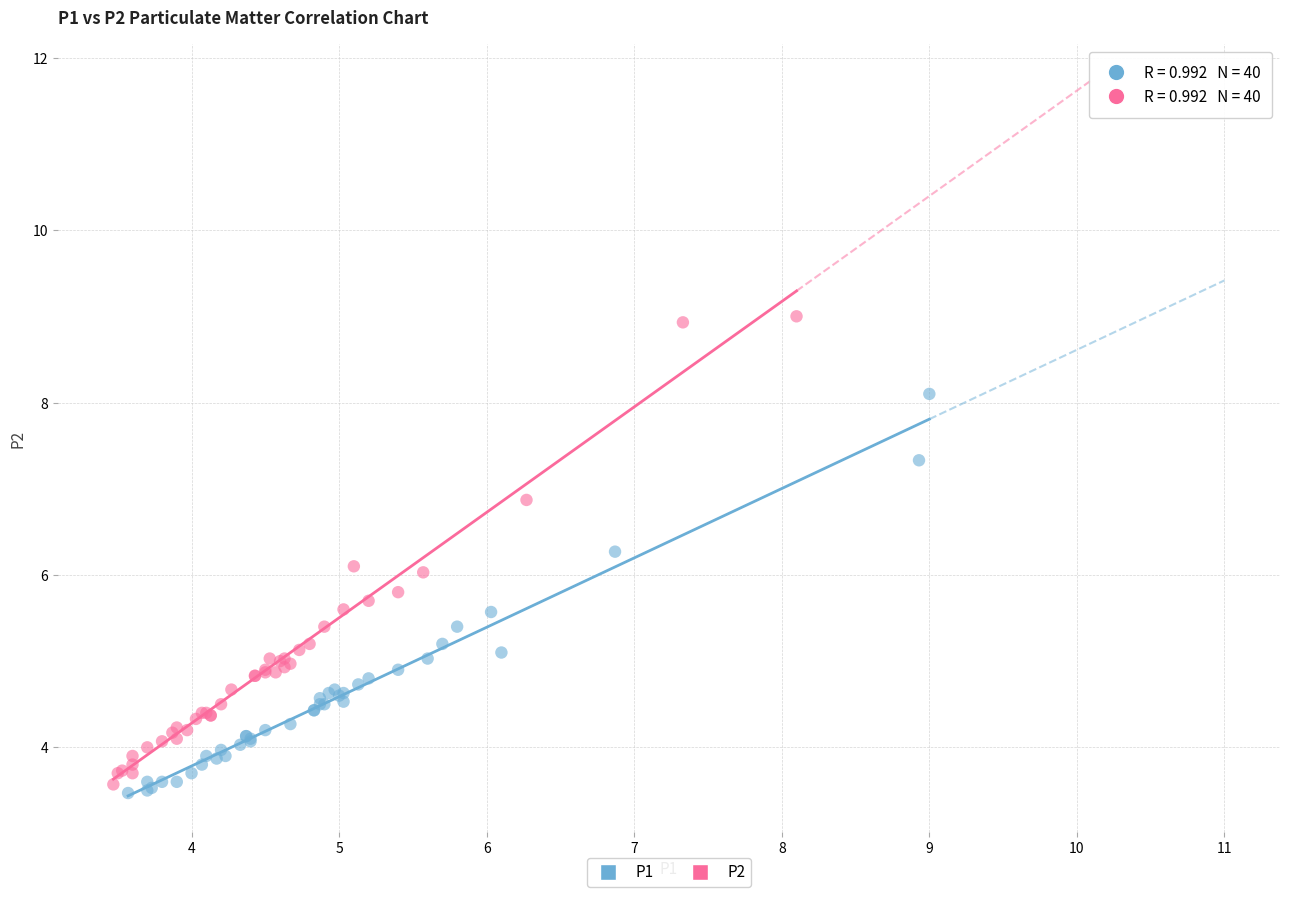

Which series has the largest Y range (max minus min)?

P2